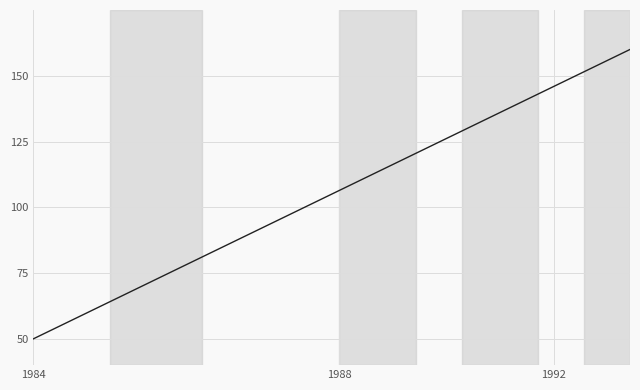

True or false: there are more than 1 points higher than both neighbors.

False